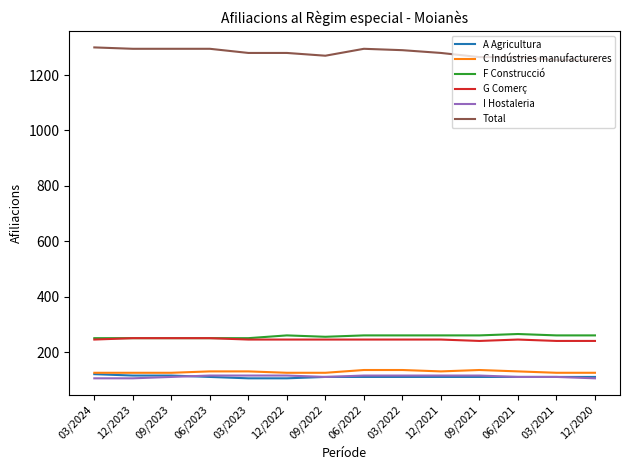

True or false: Total and A Agricultura cross at least once.

False